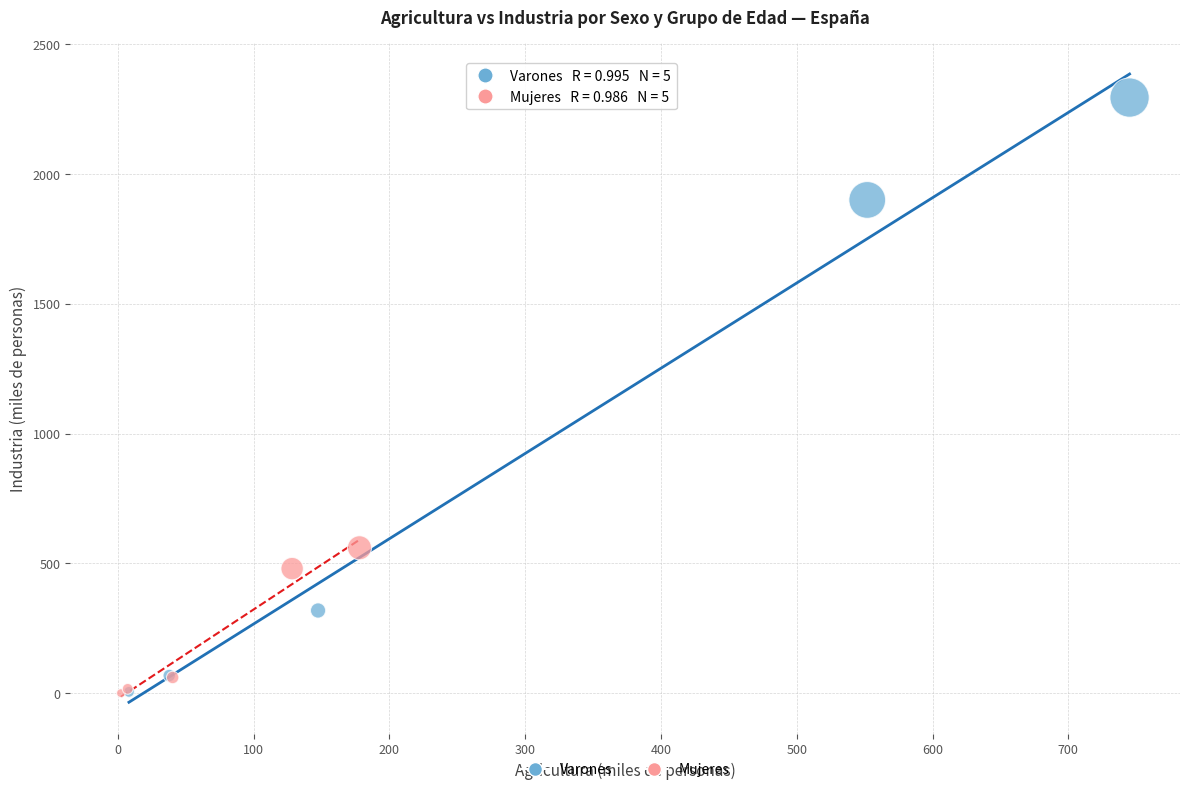

Which series has the widest spread of Y values?

Varones